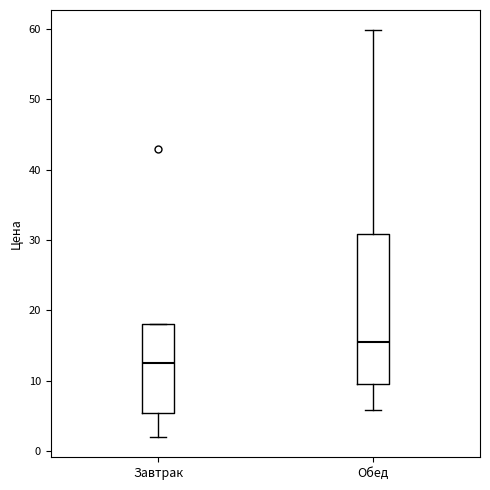

Reading left to right, transcribe this box plot: for each box, give where its median line is, the range the box spans, and where its two whiskers end, as read against the y-axis. The values are not printed on the chart, so give them approximately, as read against the axis.

Завтрак: median 13, box 5 to 18, whiskers 2 to 18
Обед: median 16, box 10 to 31, whiskers 6 to 60